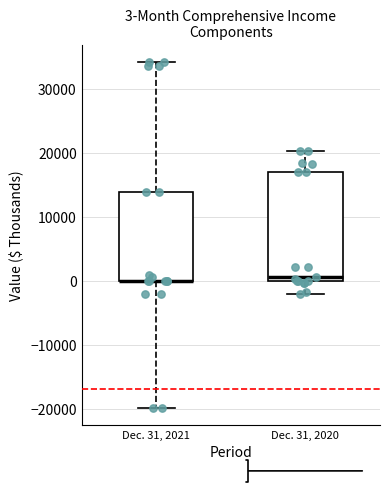

Which box is the tallest, from its lower edge to its upper edge?

Dec. 31, 2020